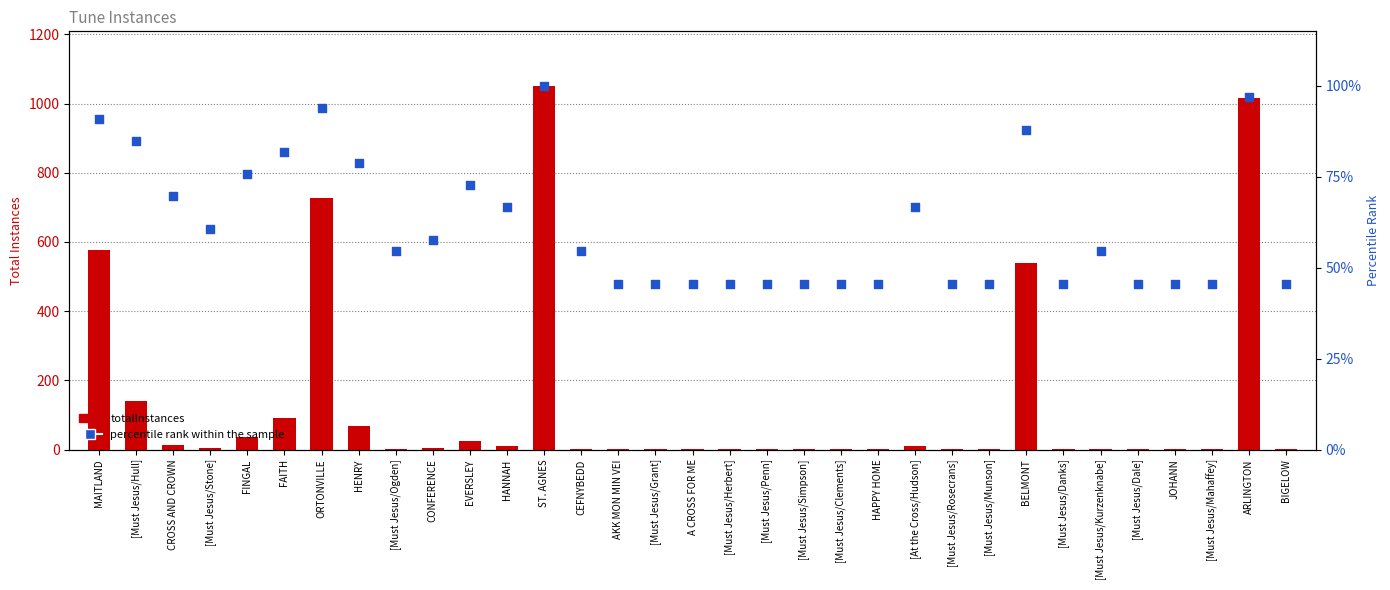

What are all the series names shown in the legend?

totalInstances, percentile rank within the sample